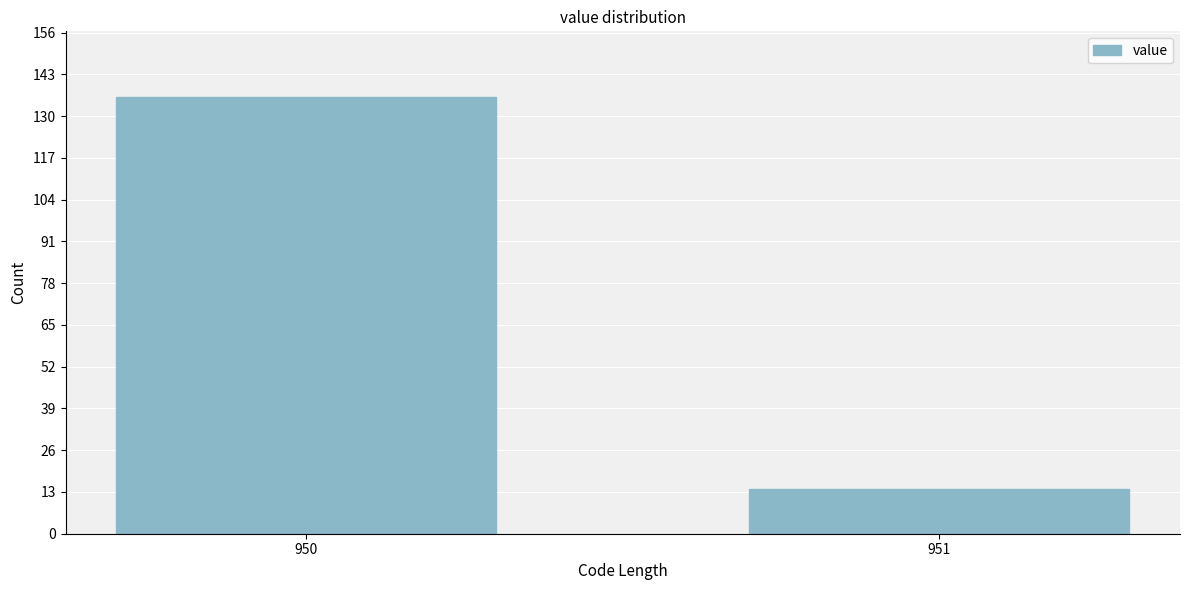

Reading left to right, list all the values displayed in this chart.

136	14